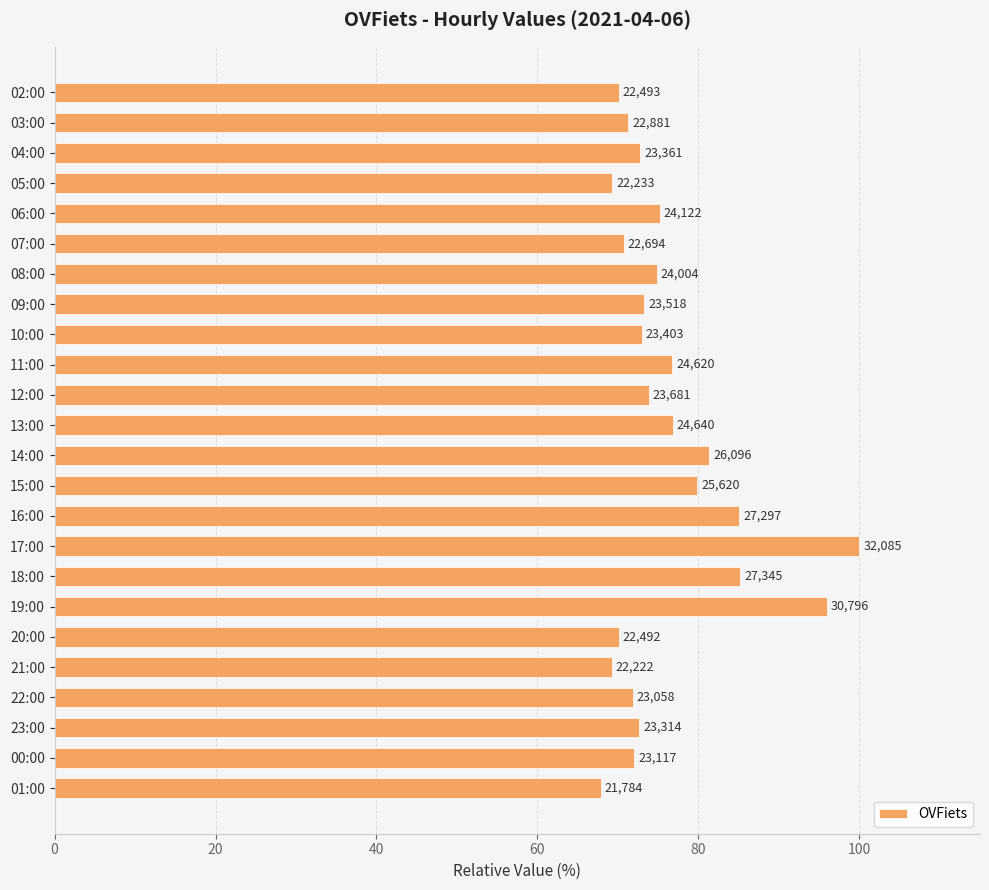

How many bars are there in total?

24